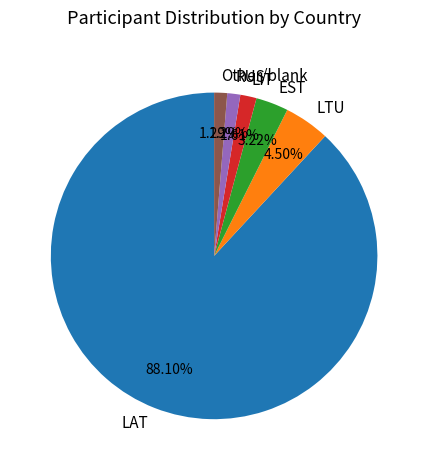

Between LAT and LIT, which is larger?

LAT